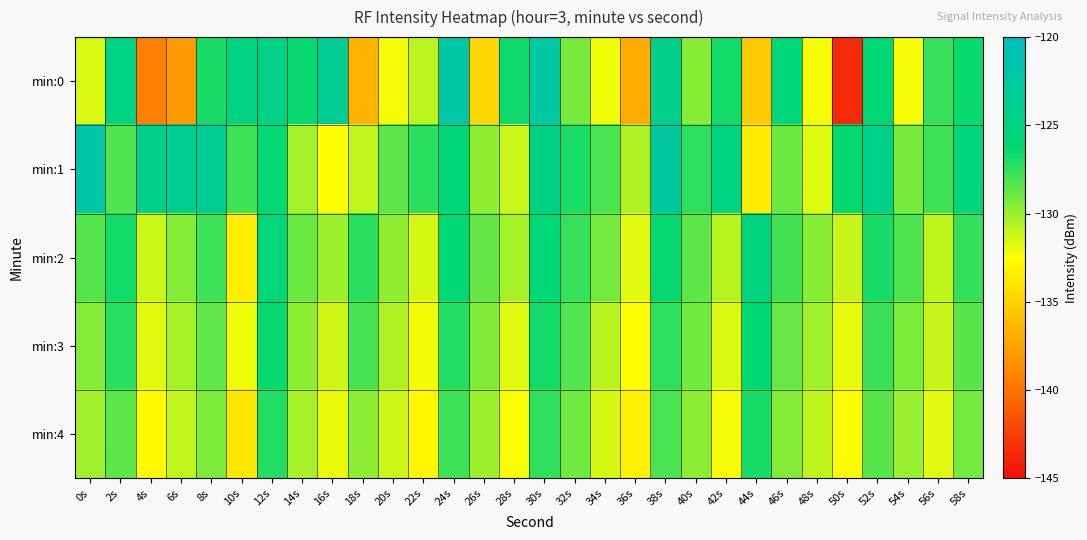

Which series has the largest range (max minus min)?

min:0